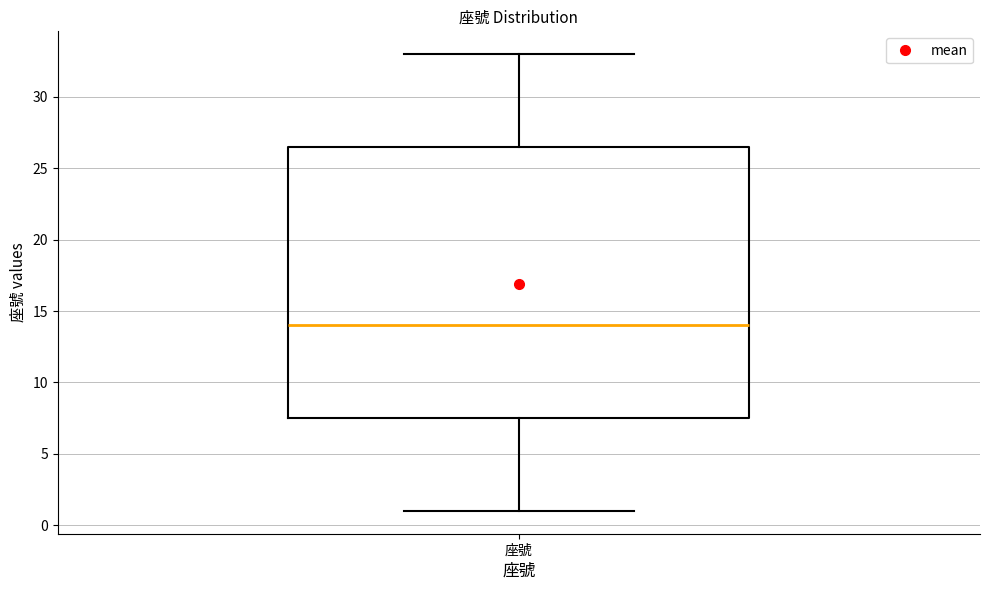

Read this box plot against the y-axis: the position of the median line, the range covered by the box, and the ends of both whiskers. The values are not printed on the chart, so give them approximately, as read against the axis.

median 14.0, box 7.5 to 26.5, whiskers 1.0 to 33.0